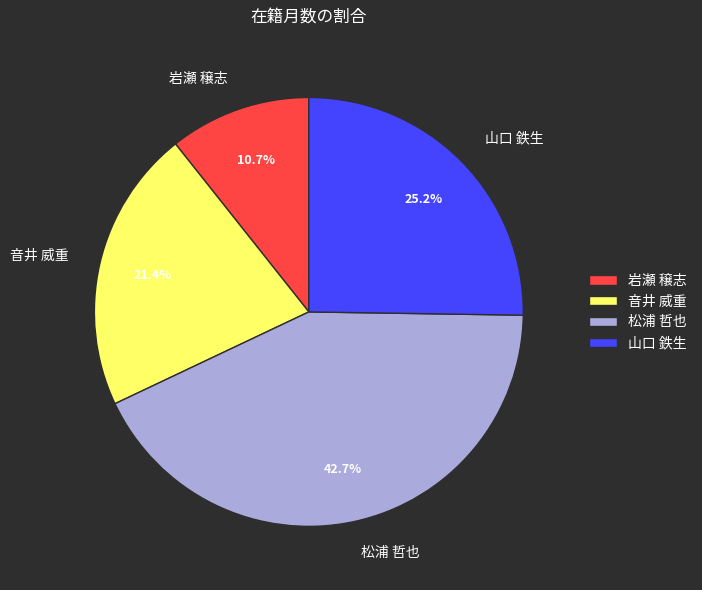

True or false: 音井 威重 accounts for 21% of the total.

True